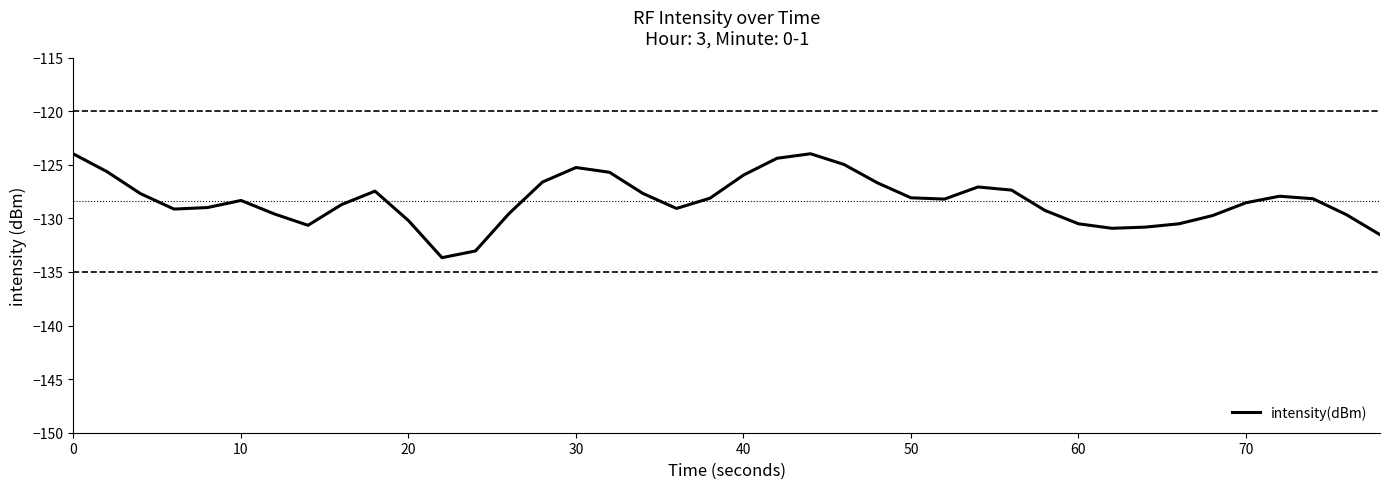

What is the average value?

-128.3